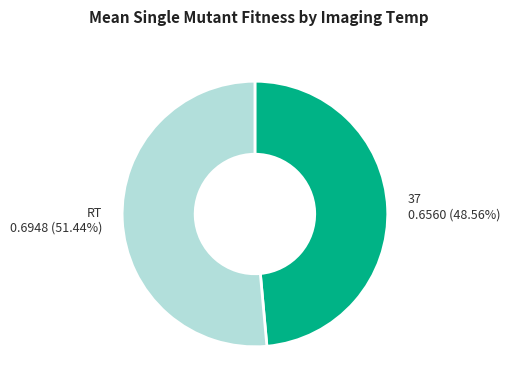

What is the smallest slice in the pie chart?

37